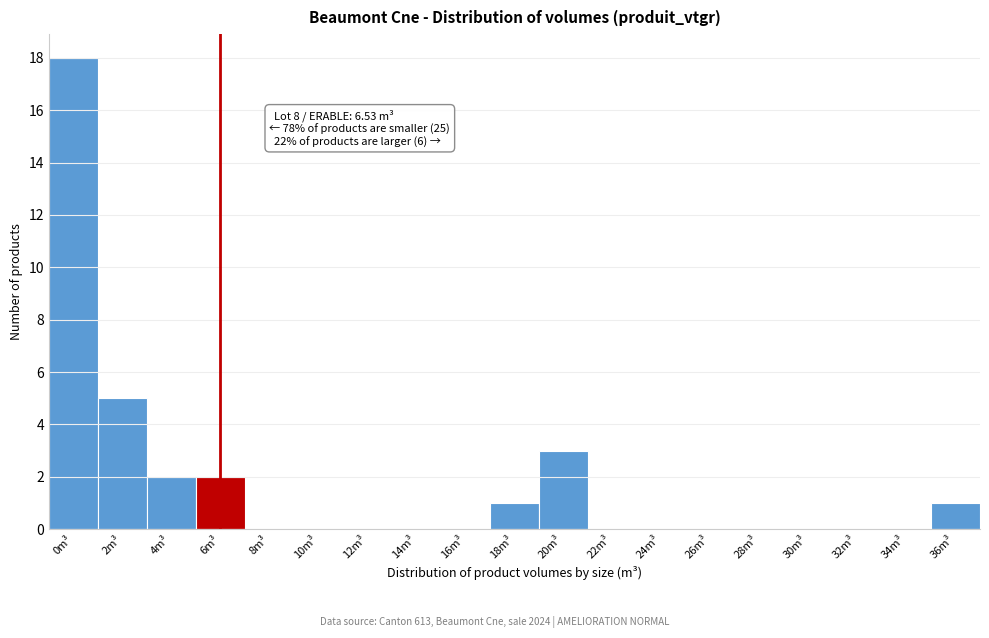

Reading left to right, transcribe all the data shown in this chart.

0m³=18	2m³=5	4m³=2	6m³=2	8m³=0	10m³=0	12m³=0	14m³=0	16m³=0	18m³=1	20m³=3	22m³=0	24m³=0	26m³=0	28m³=0	30m³=0	32m³=0	34m³=0	36m³=1